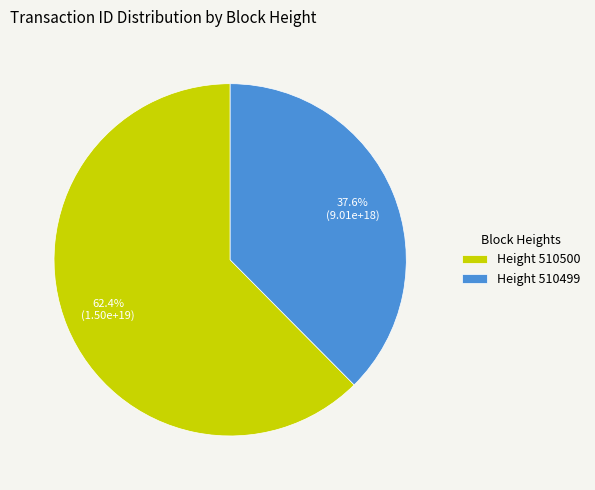

What is the ratio of the value at Height 510500 to the value at Height 510499?

1.7